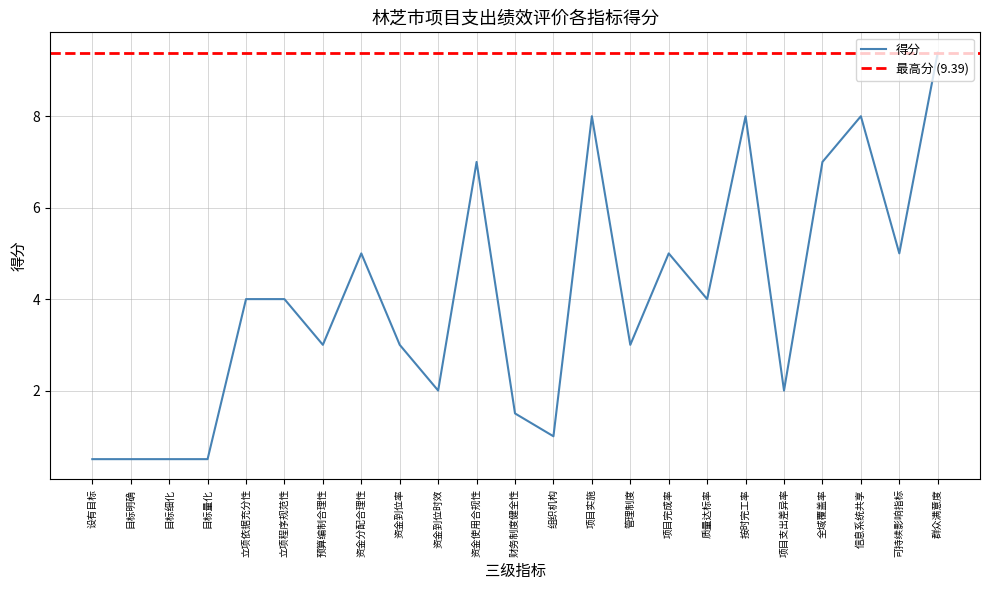

What is the greatest value displayed?

9.4